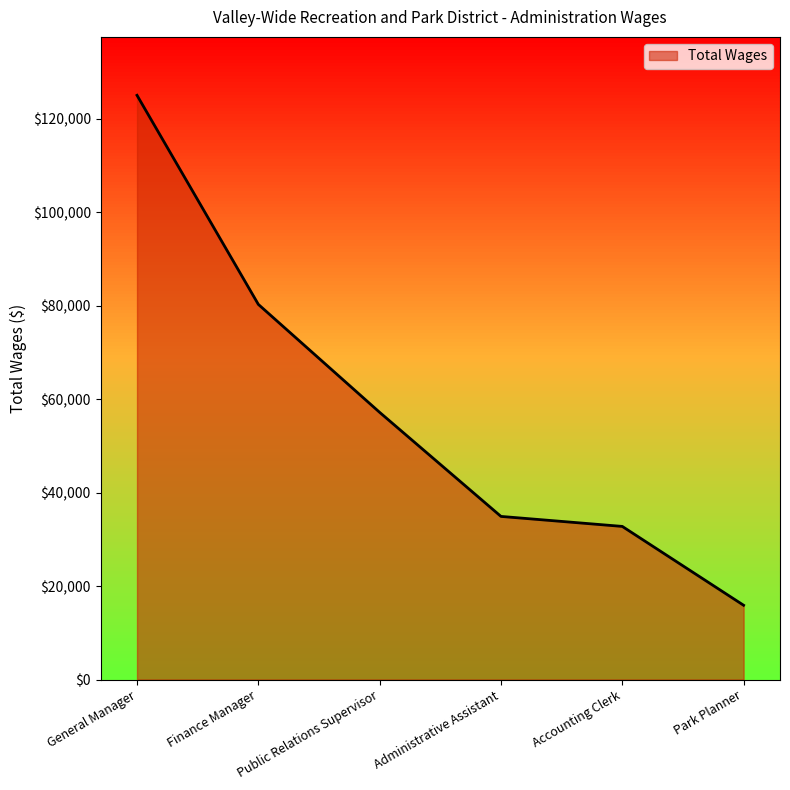

What is the smallest value displayed?

15890